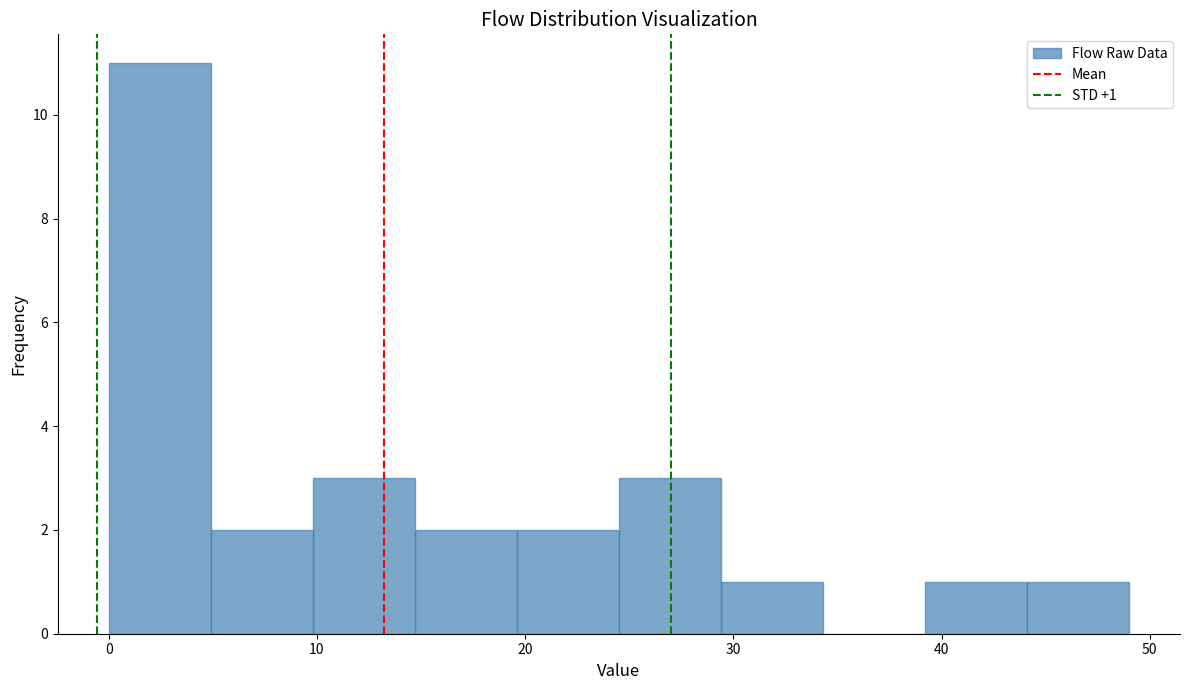

Which range on the x-axis has the tallest bar?

0.0 to 4.9